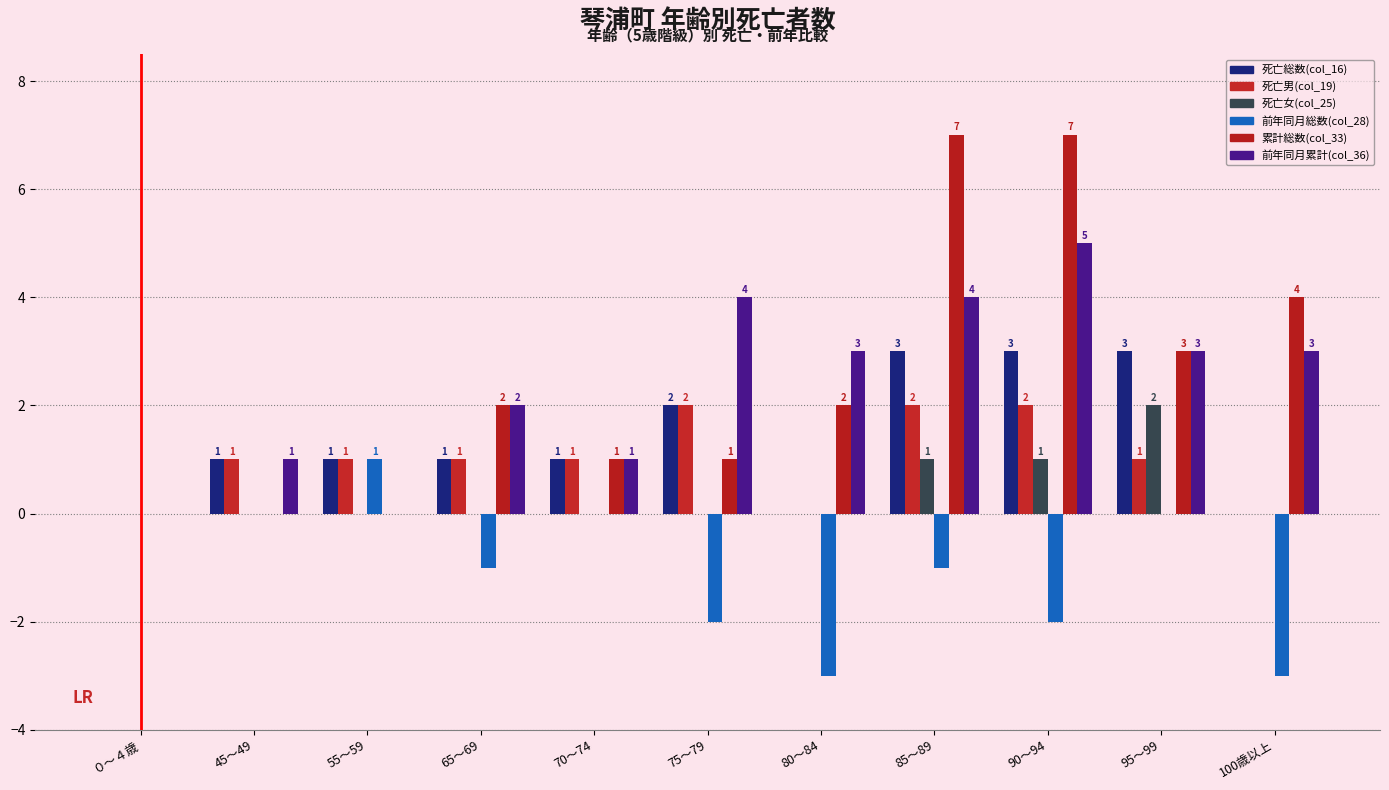

At which category does the chart reach its peak across all series?

85～89